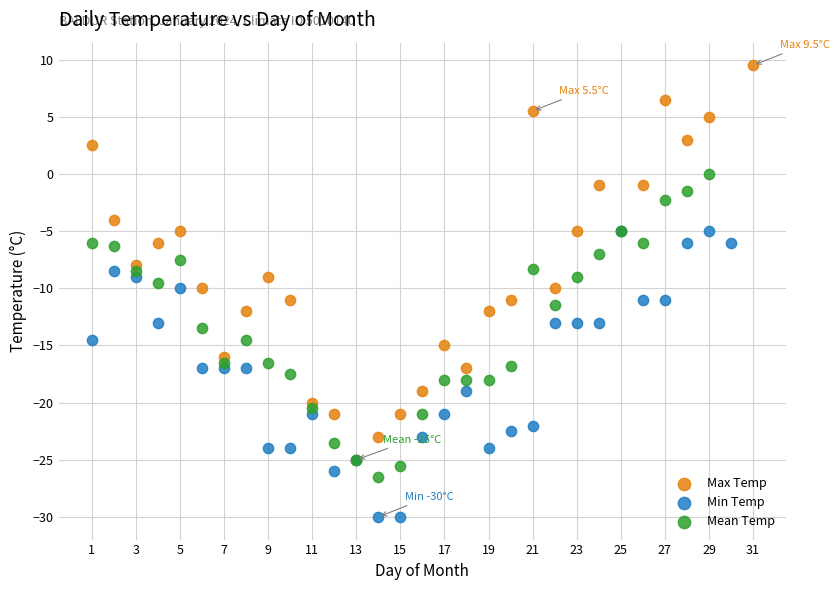

Which series reaches the maximum Y coordinate?

Max Temp